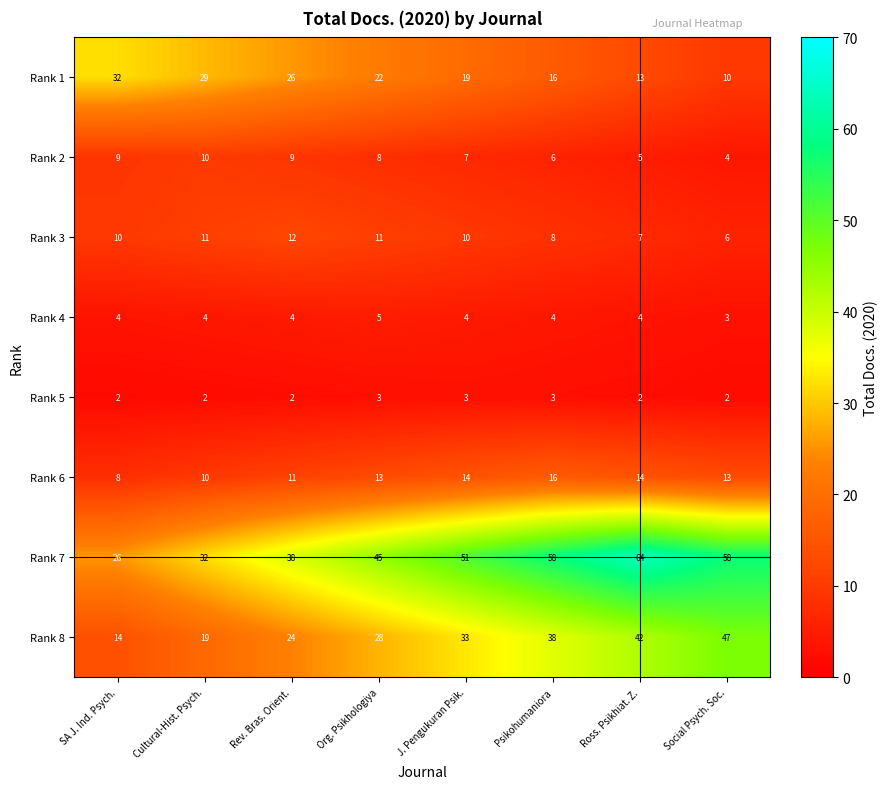

The value of Rank 4 at Ross. Psikhiat. Z. is 4. True or false?

True